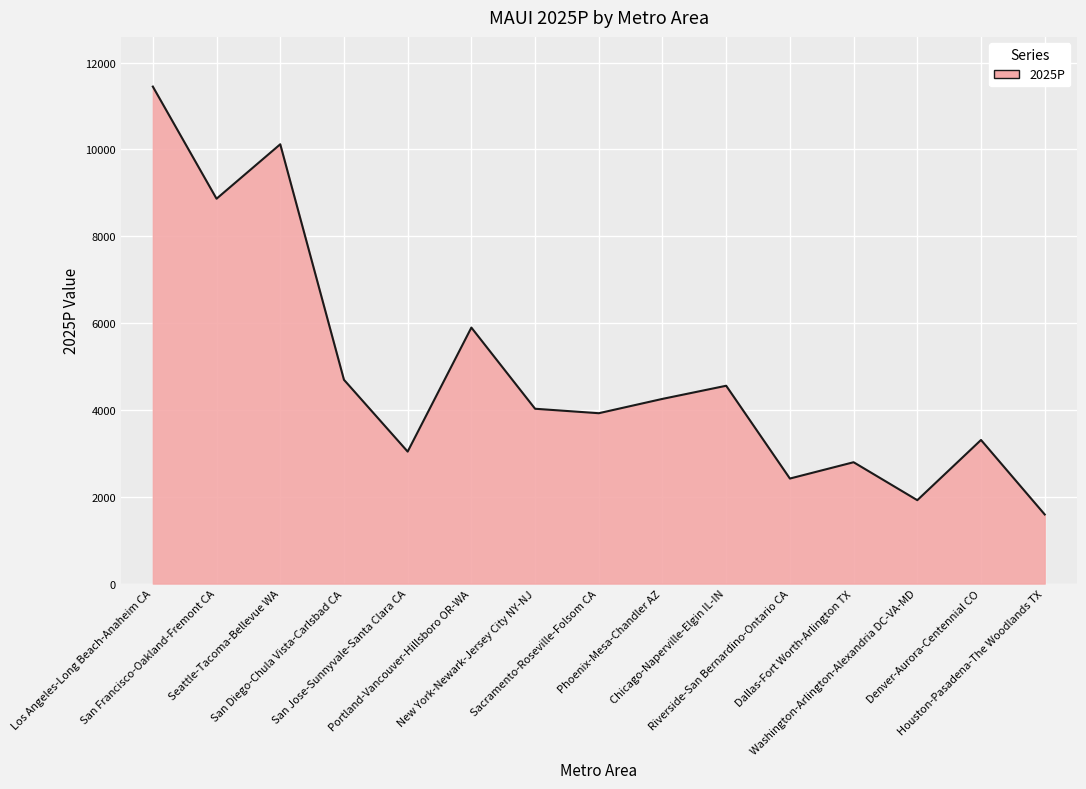

True or false: there are more than 1 points higher than both neighbors.

True